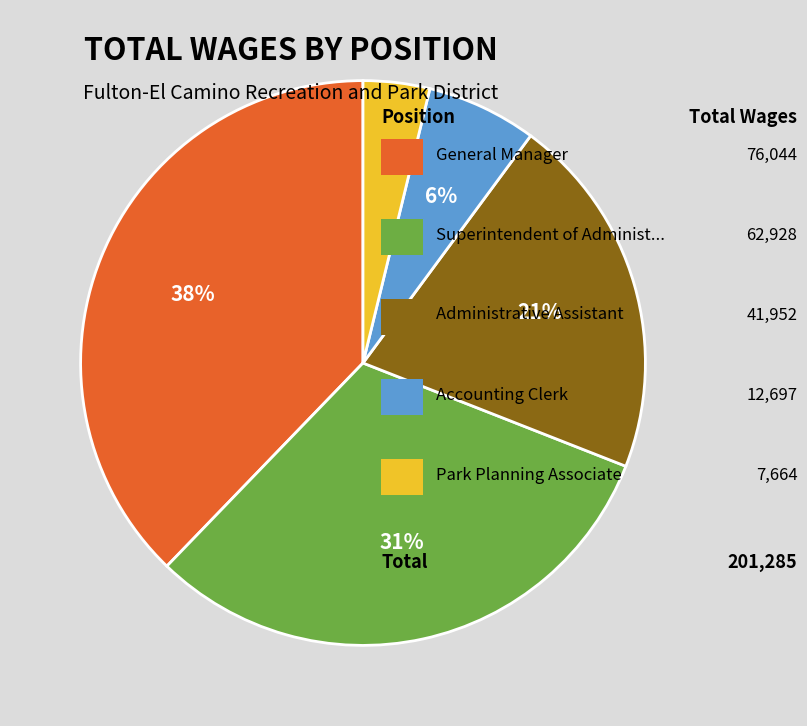

Count the number of slices in the pie.

5